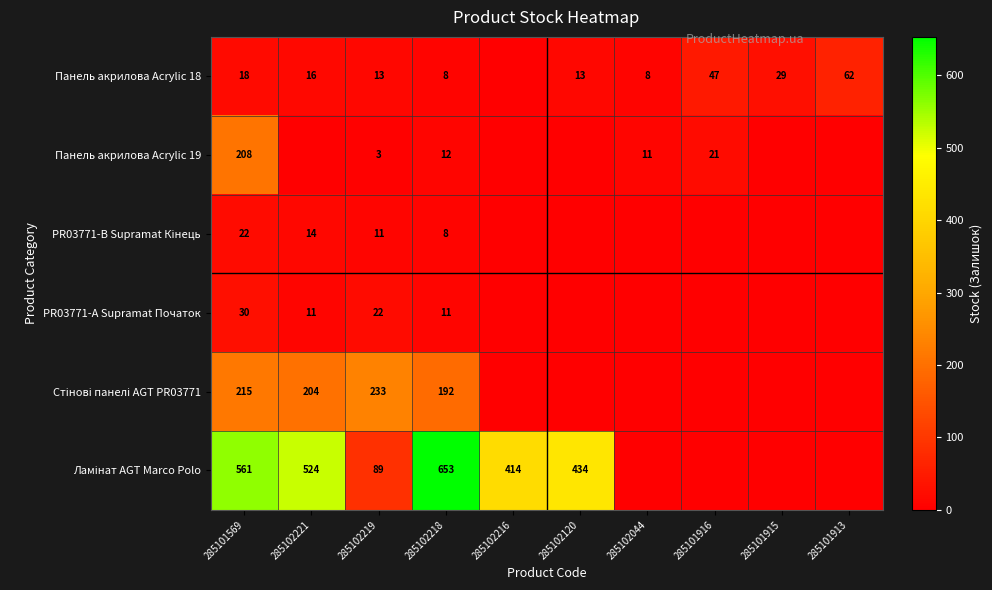

Is it true that Панель акрилова Acrylic 19 equals 3 at 285102219?

True